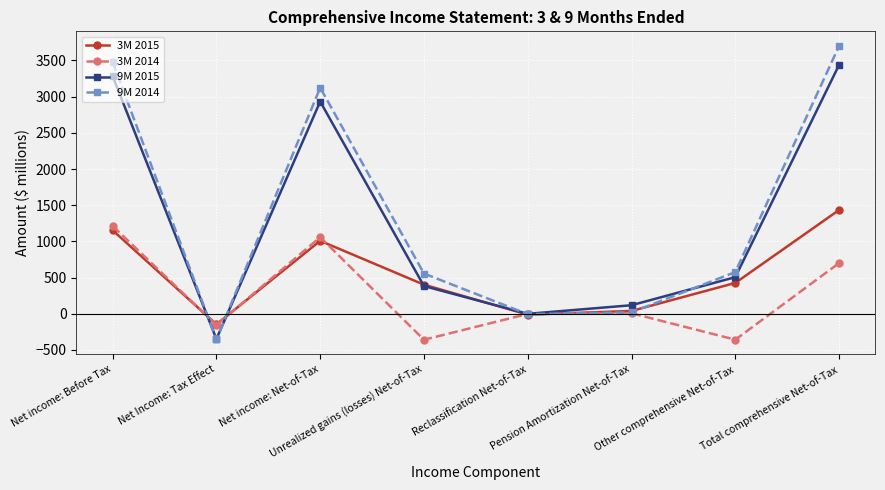

Does the chart have visible grid lines?

Yes